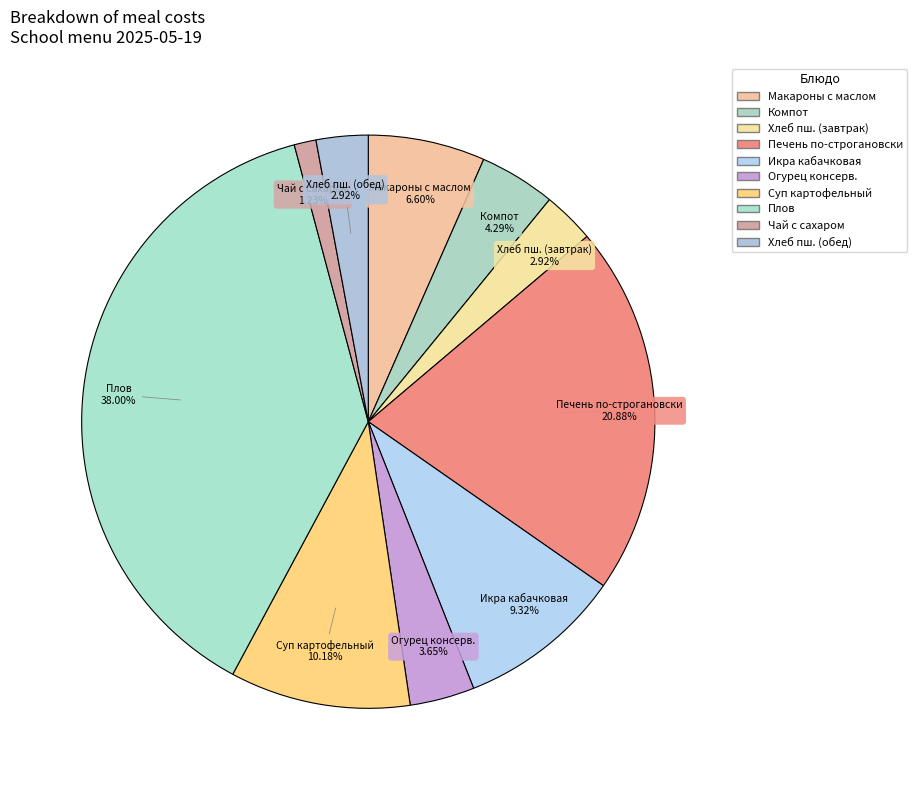

How many slices are in this pie chart?

10